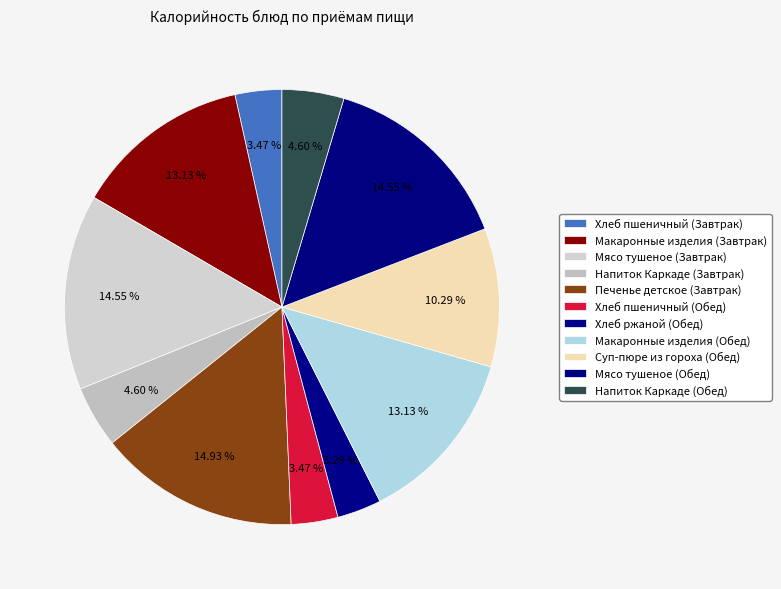

What is the smallest slice in the pie chart?

Хлеб ржаной (Обед)